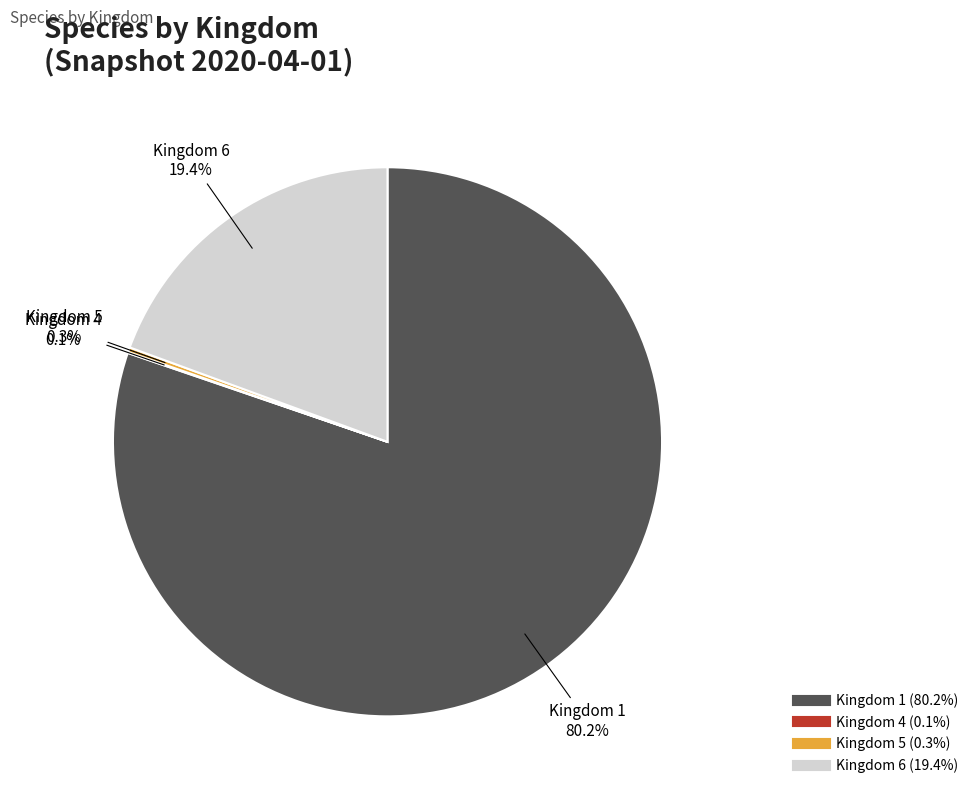

Is there a majority slice in this chart?

Yes